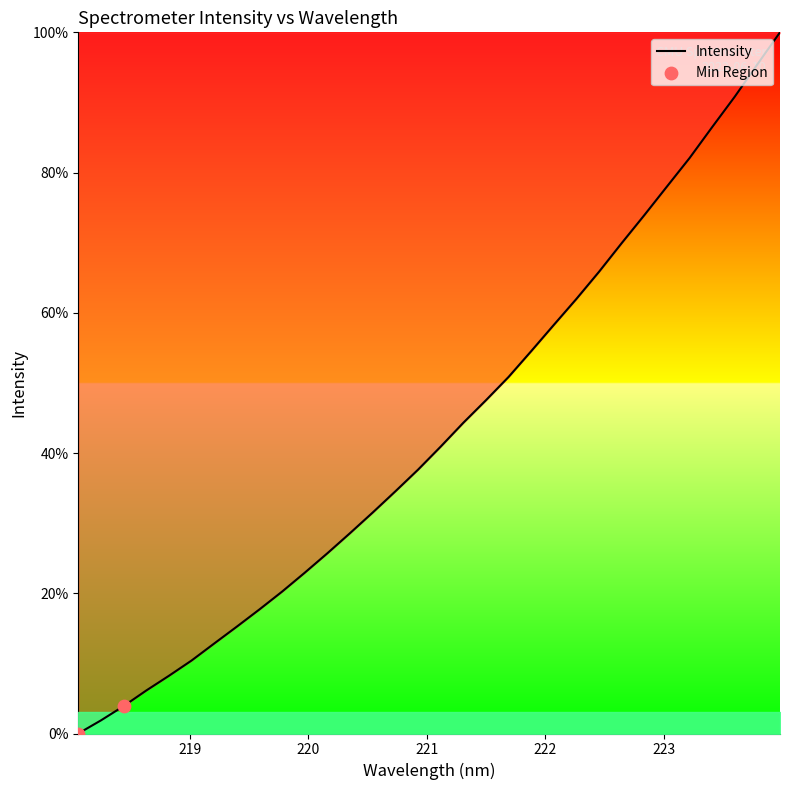

What is the maximum value shown in the chart?

100.0